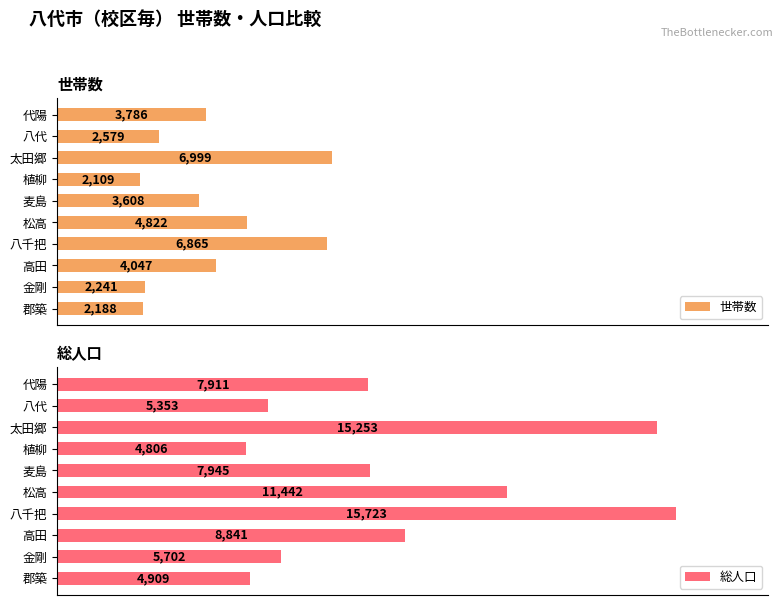

Reading left to right, extract all data points from this chart.

世帯数: 3786	2579	6999	2109	3608	4822	6865	4047	2241	2188
総人口: 7911	5353	15253	4806	7945	11442	15723	8841	5702	4909